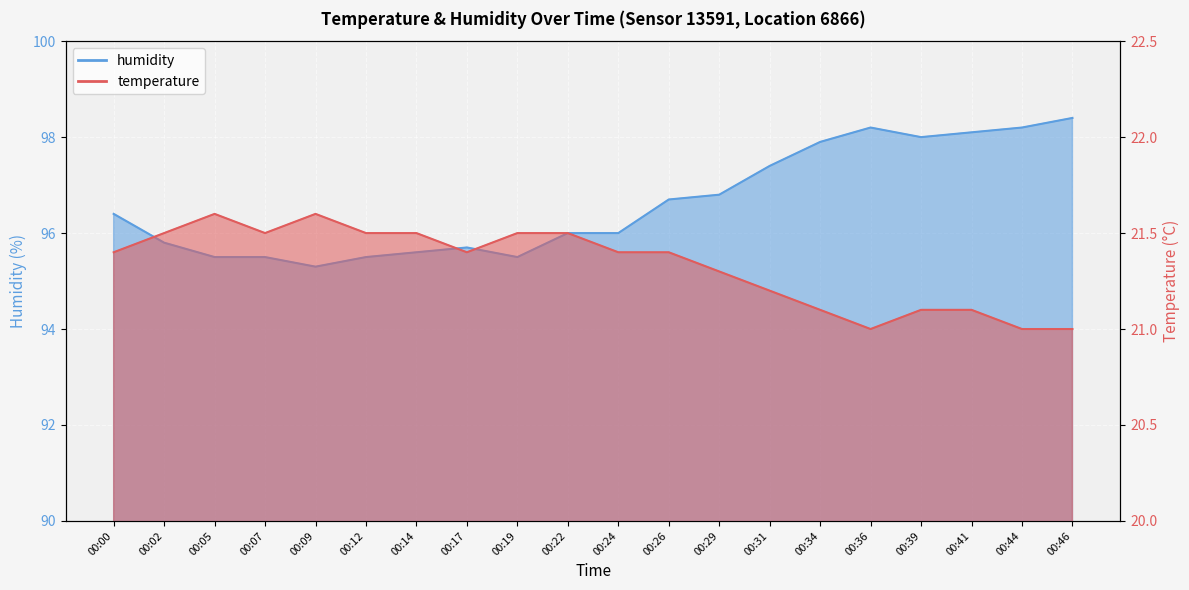

Reading right to left, transcribe all the data shown in this chart.

temperature: 21.0	21.0	21.1	21.1	21.0	21.1	21.2	21.3	21.4	21.4	21.5	21.5	21.4	21.5	21.5	21.6	21.5	21.6	21.5	21.4
humidity: 98.4	98.2	98.1	98.0	98.2	97.9	97.4	96.8	96.7	96.0	96.0	95.5	95.7	95.6	95.5	95.3	95.5	95.5	95.8	96.4